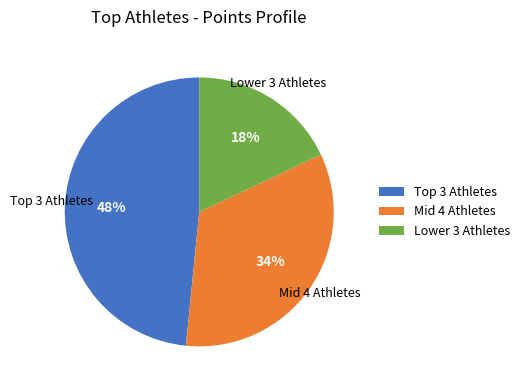

To the nearest percent, what is the difference between the Mid 4 Athletes and Lower 3 Athletes slice percentages?

16%